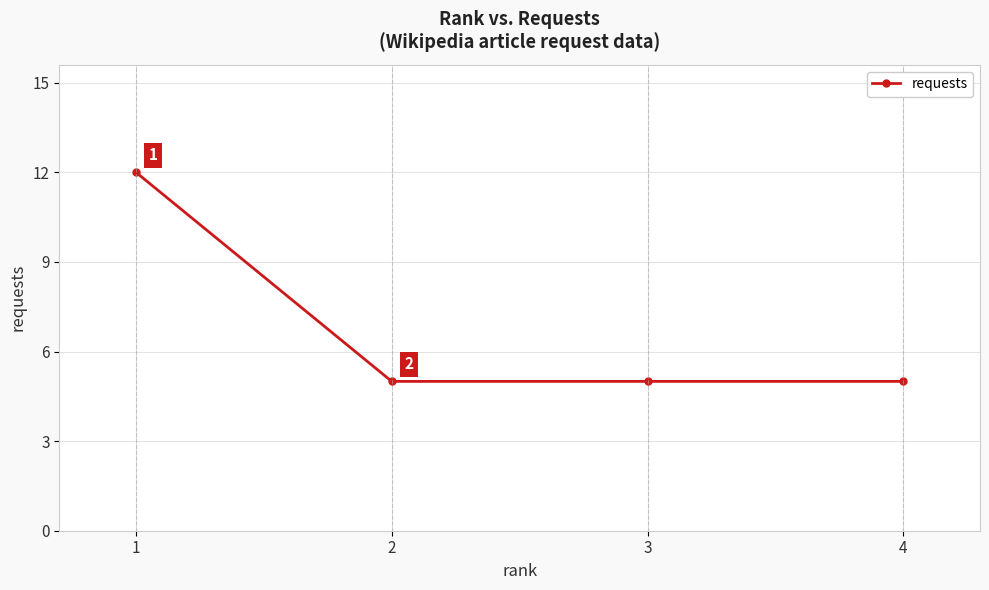

True or false: there are more than 0 points higher than both neighbors.

False